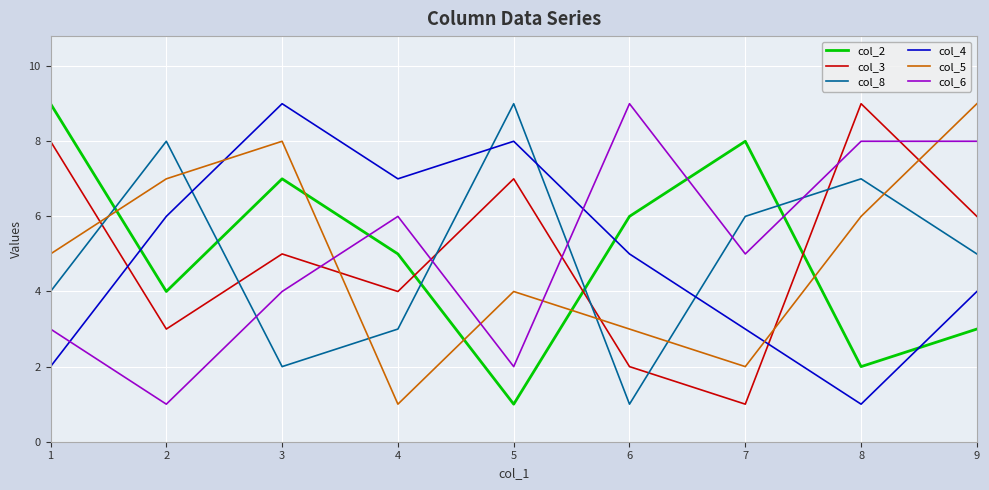

Reading left to right, what are all the values shown in this chart?

col_2: 1=9	2=4	3=7	4=5	5=1	6=6	7=8	8=2	9=3
col_3: 1=8	2=3	3=5	4=4	5=7	6=2	7=1	8=9	9=6
col_8: 1=4	2=8	3=2	4=3	5=9	6=1	7=6	8=7	9=5
col_4: 1=2	2=6	3=9	4=7	5=8	6=5	7=3	8=1	9=4
col_5: 1=5	2=7	3=8	4=1	5=4	6=3	7=2	8=6	9=9
col_6: 1=3	2=1	3=4	4=6	5=2	6=9	7=5	8=8	9=8